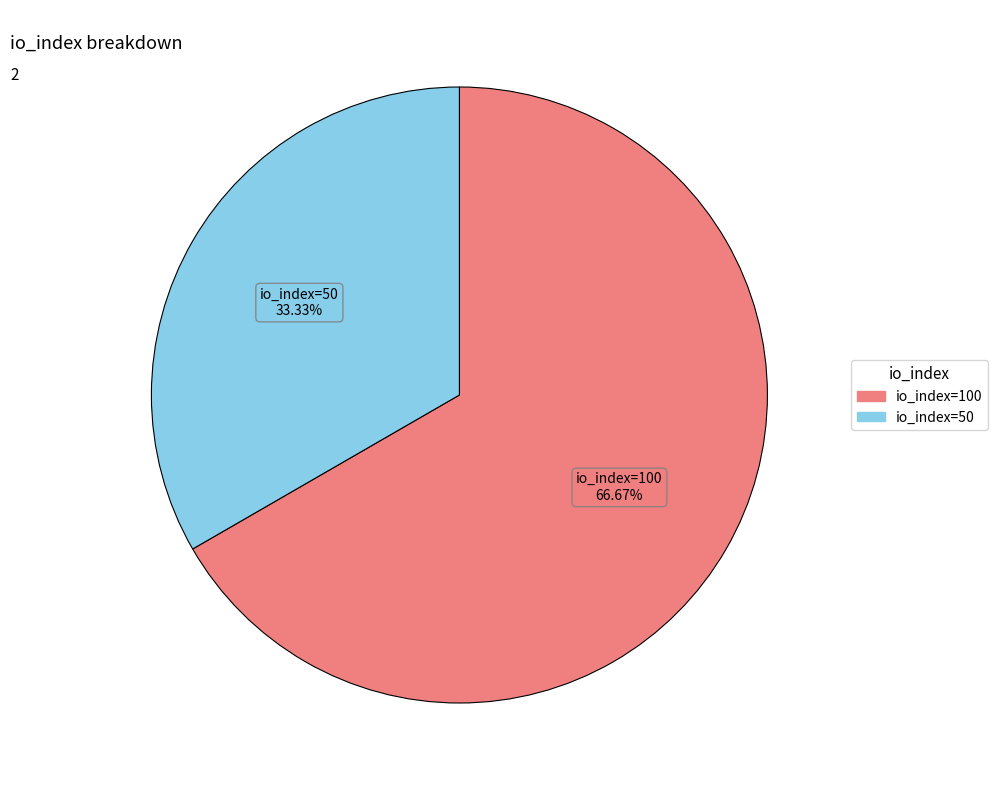

Approximately how many times larger is the value at io_index=100 compared to io_index=50?

2.0